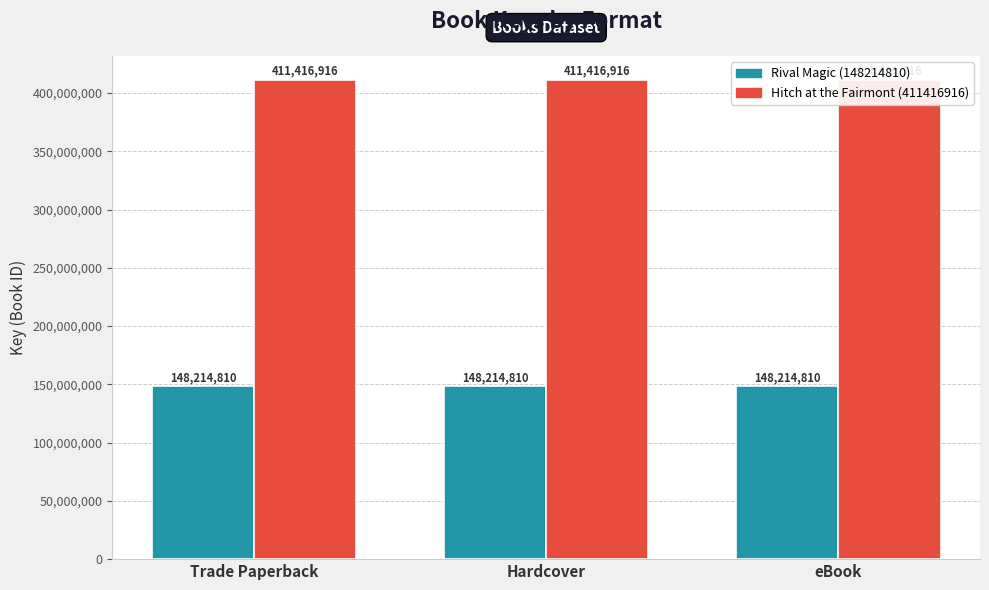

What is the greatest value displayed?

411416916